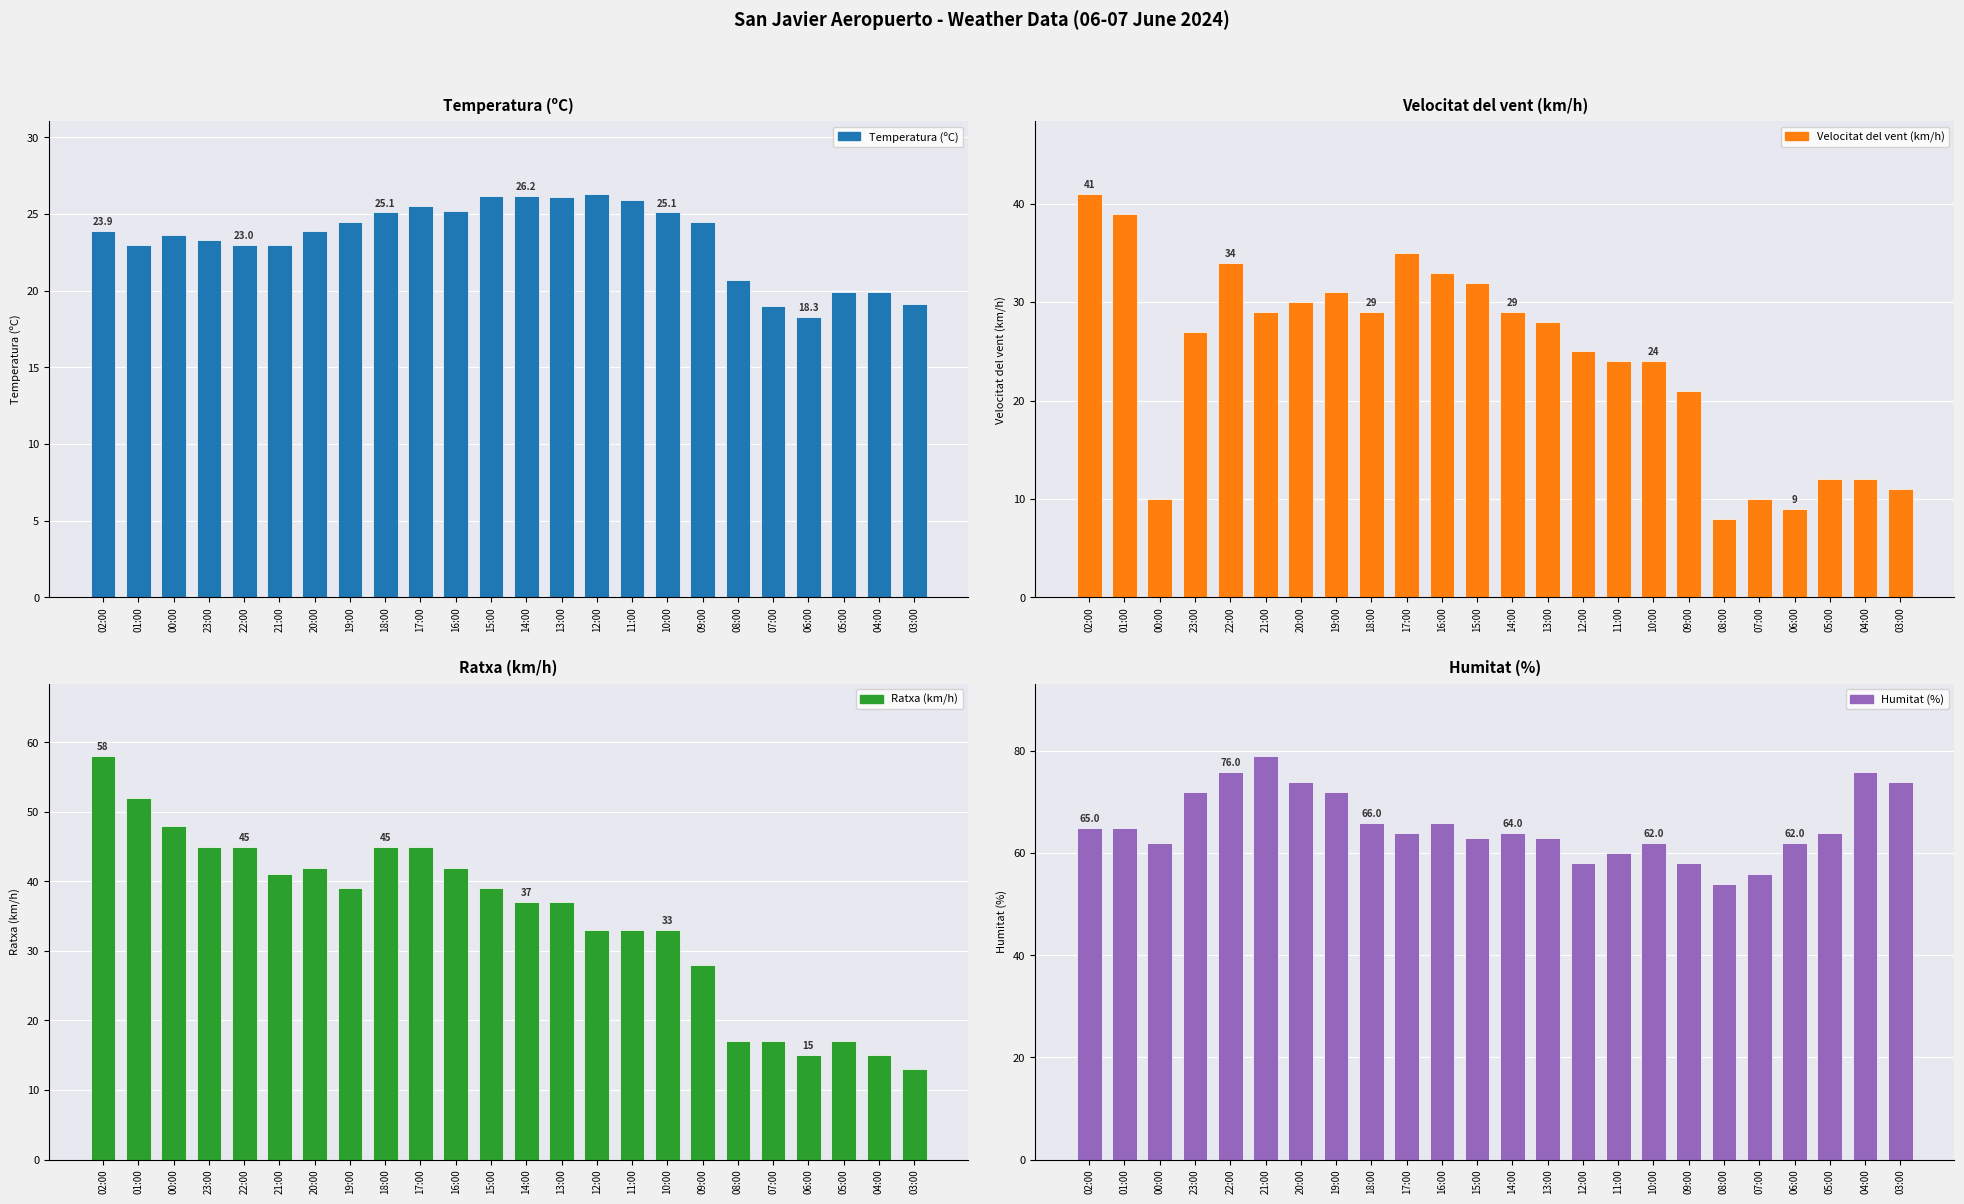

Reading left to right, extract all data points from this chart.

Temperatura (ºC): 02:00=23.9	01:00=23.0	00:00=23.6	23:00=23.3	22:00=23.0	21:00=23.0	20:00=23.9	19:00=24.5	18:00=25.1	17:00=25.5	16:00=25.2	15:00=26.2	14:00=26.2	13:00=26.1	12:00=26.3	11:00=25.9	10:00=25.1	09:00=24.5	08:00=20.7	07:00=19.0	06:00=18.3	05:00=19.9	04:00=19.9	03:00=19.1
Velocitat del vent (km/h): 02:00=41.0	01:00=39.0	00:00=10.0	23:00=27.0	22:00=34.0	21:00=29.0	20:00=30.0	19:00=31.0	18:00=29.0	17:00=35.0	16:00=33.0	15:00=32.0	14:00=29.0	13:00=28.0	12:00=25.0	11:00=24.0	10:00=24.0	09:00=21.0	08:00=8.0	07:00=10.0	06:00=9.0	05:00=12.0	04:00=12.0	03:00=11.0
Ratxa (km/h): 02:00=58.0	01:00=52.0	00:00=48.0	23:00=45.0	22:00=45.0	21:00=41.0	20:00=42.0	19:00=39.0	18:00=45.0	17:00=45.0	16:00=42.0	15:00=39.0	14:00=37.0	13:00=37.0	12:00=33.0	11:00=33.0	10:00=33.0	09:00=28.0	08:00=17.0	07:00=17.0	06:00=15.0	05:00=17.0	04:00=15.0	03:00=13.0
Humitat (%): 02:00=65.0	01:00=65.0	00:00=62.0	23:00=72.0	22:00=76.0	21:00=79.0	20:00=74.0	19:00=72.0	18:00=66.0	17:00=64.0	16:00=66.0	15:00=63.0	14:00=64.0	13:00=63.0	12:00=58.0	11:00=60.0	10:00=62.0	09:00=58.0	08:00=54.0	07:00=56.0	06:00=62.0	05:00=64.0	04:00=76.0	03:00=74.0